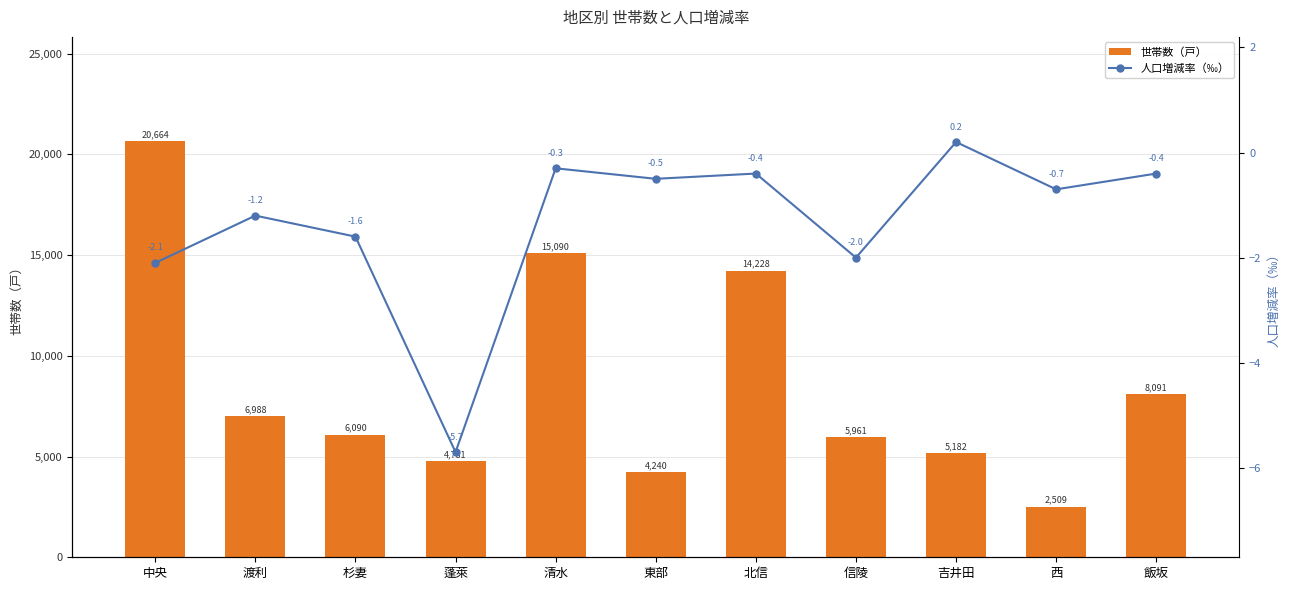

The 人口増減率（‰） series shows -5.7 at 蓬萊. True or false?

True